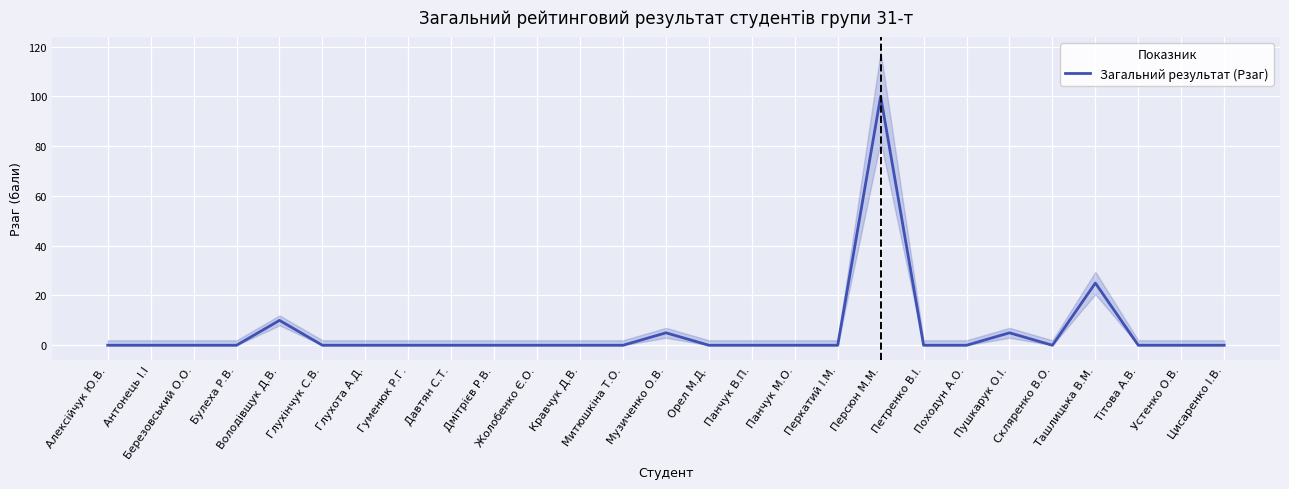

What is the difference between the second highest and second lowest values?

25